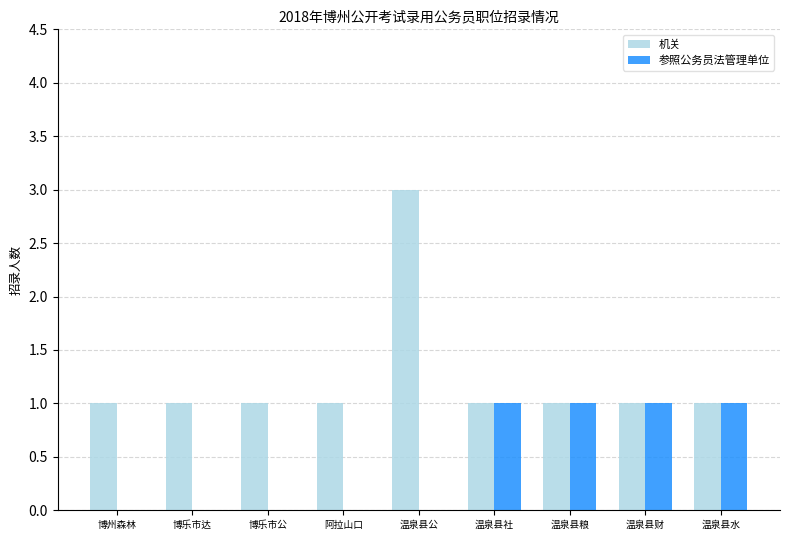

Reading left to right, extract all data points from this chart.

机关: 1	1	1	1	3	1	1	1	1
参照公务员法管理单位: 0	0	0	0	0	1	1	1	1